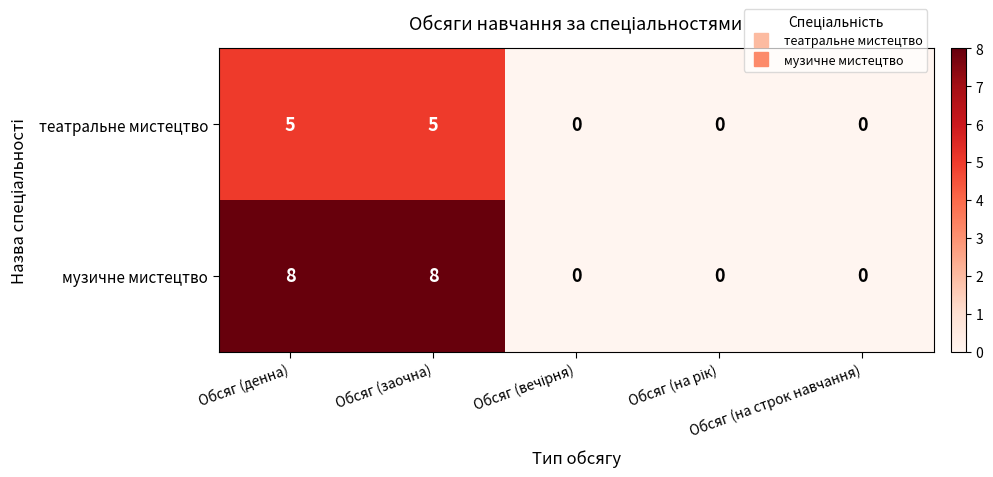

Which series has the largest total across all categories?

музичне мистецтво